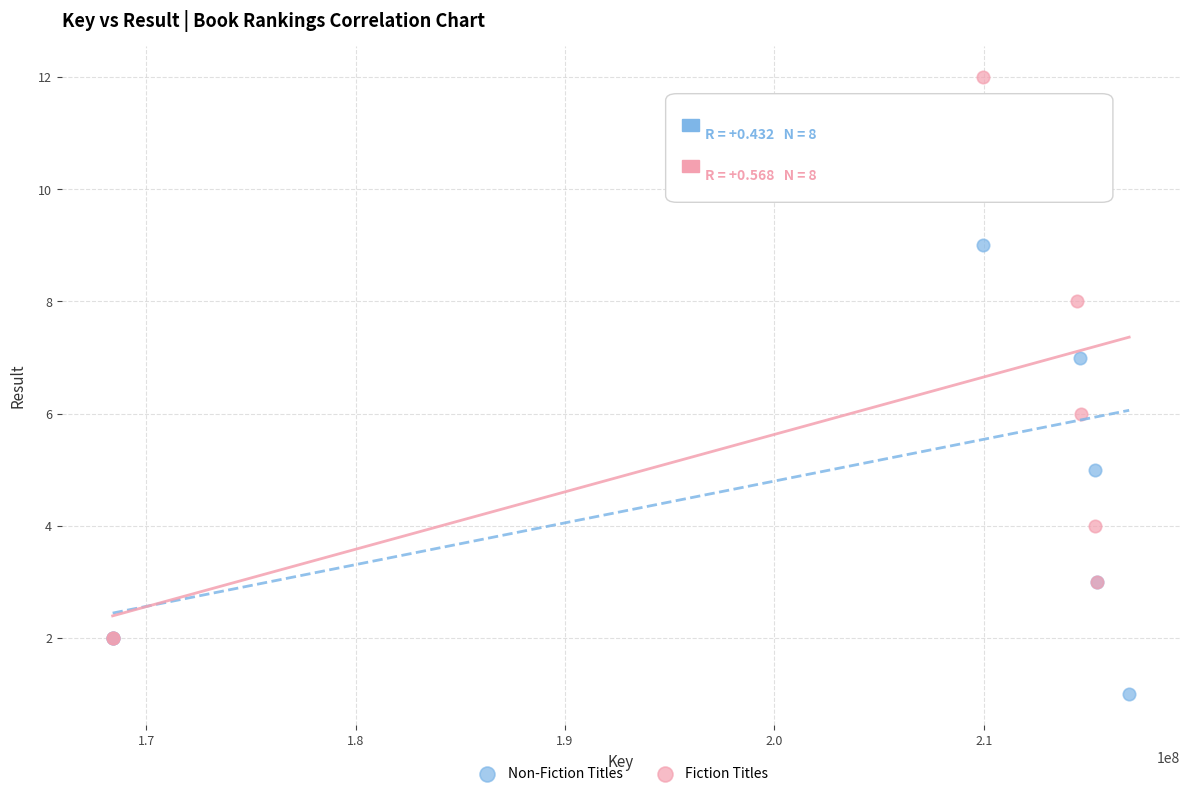

Which series contains the lowest Y value?

Non-Fiction Titles